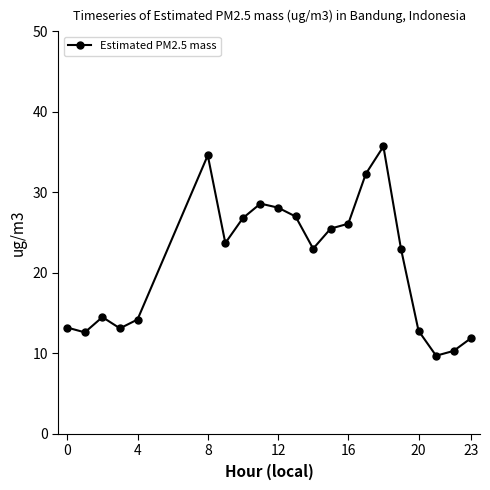

True or false: there are more than 1 points higher than both neighbors.

True